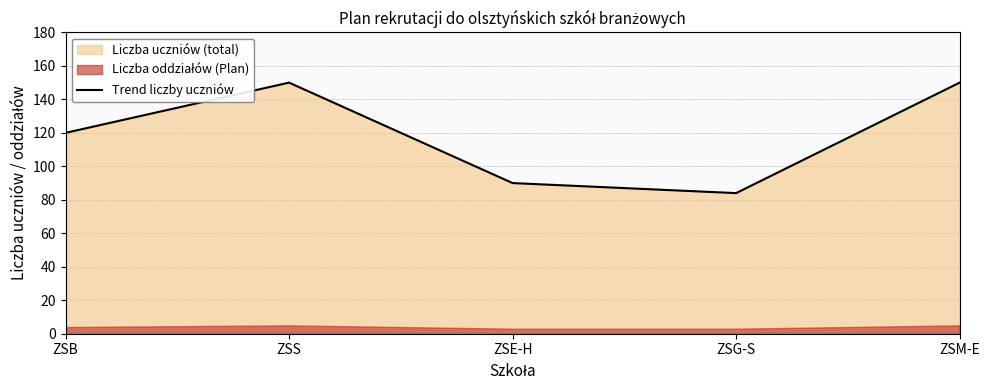

How many points are lower than both their immediate neighbors (excluding endpoints)?

1